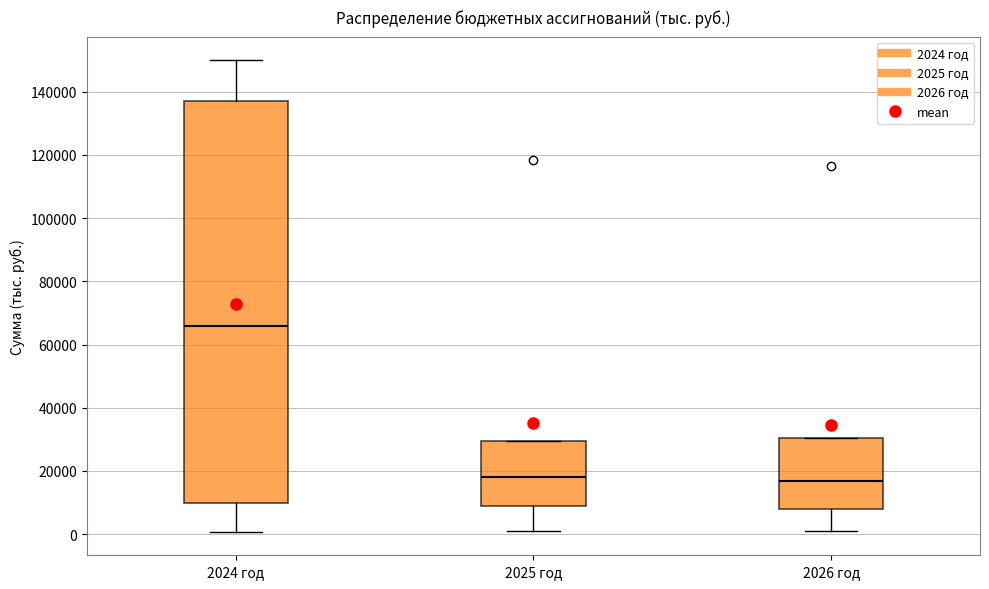

Comparing the boxes themselves (not the whiskers), which one is the tallest?

2024 год